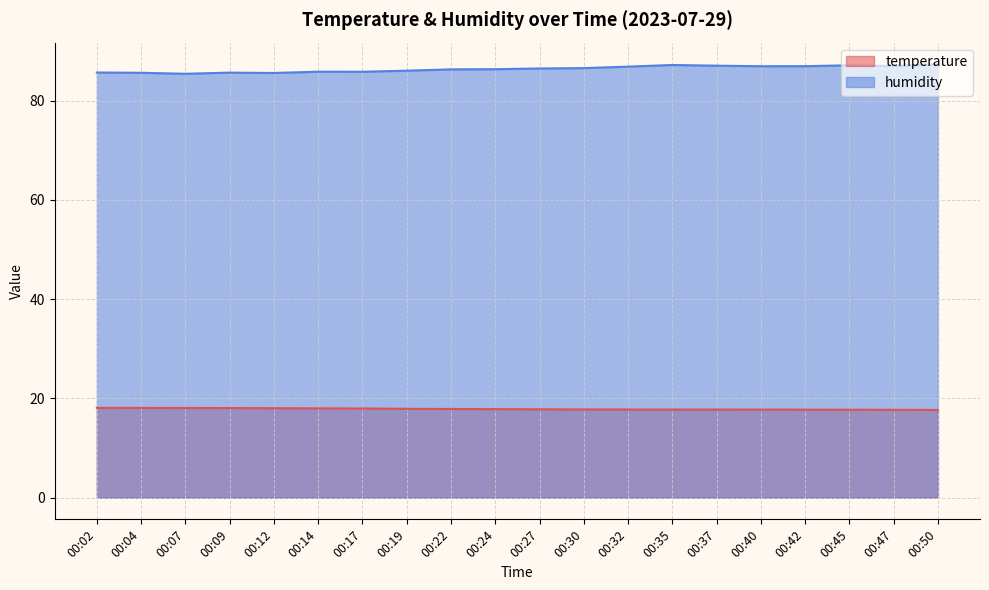

True or false: humidity has a value of 87.2 at 00:35.

True